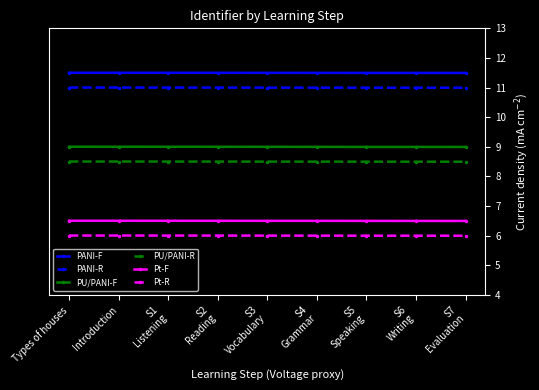

What is the minimum value for PU/PANI-R?

8.5